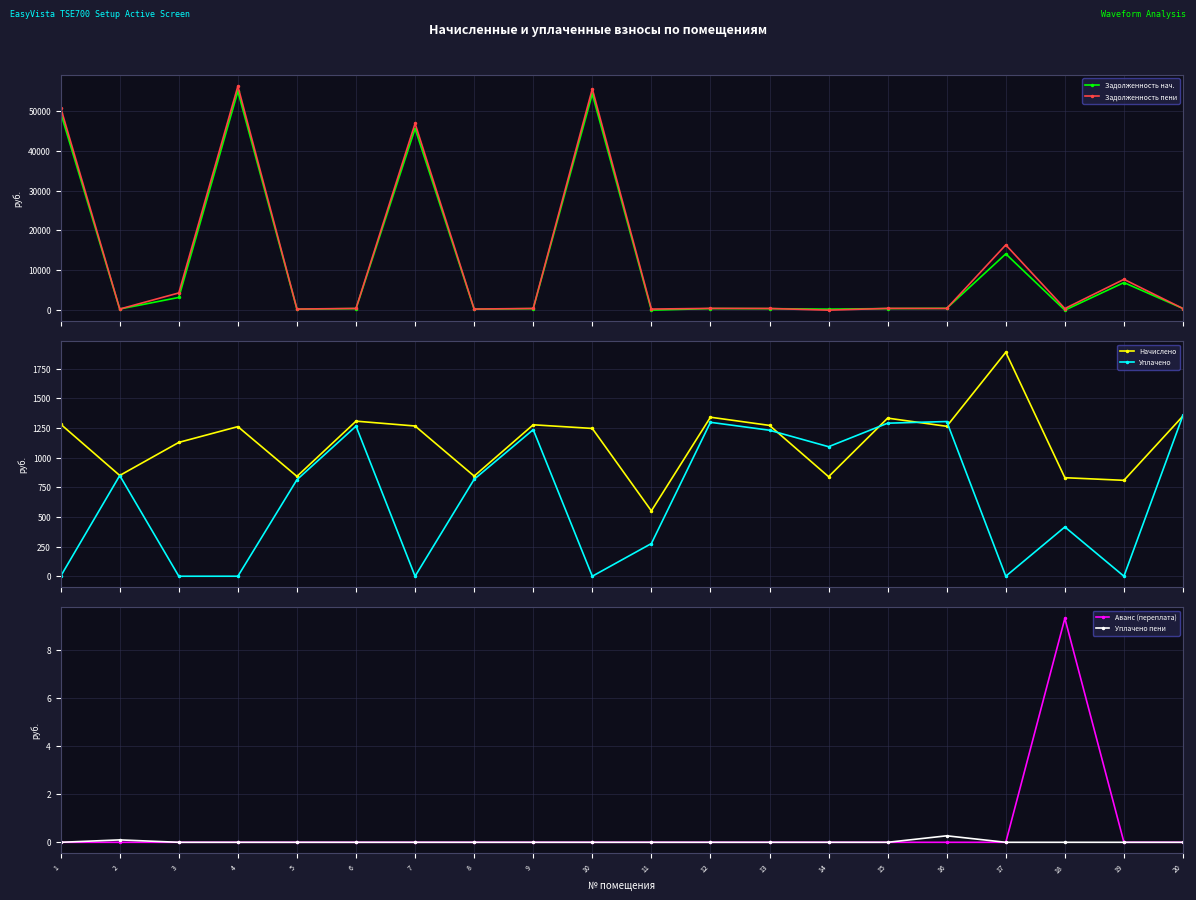

What are all the series names shown in the legend?

Задолженность нач., Задолженность пени, Начислено, Уплачено, Аванс (переплата), Уплачено пени